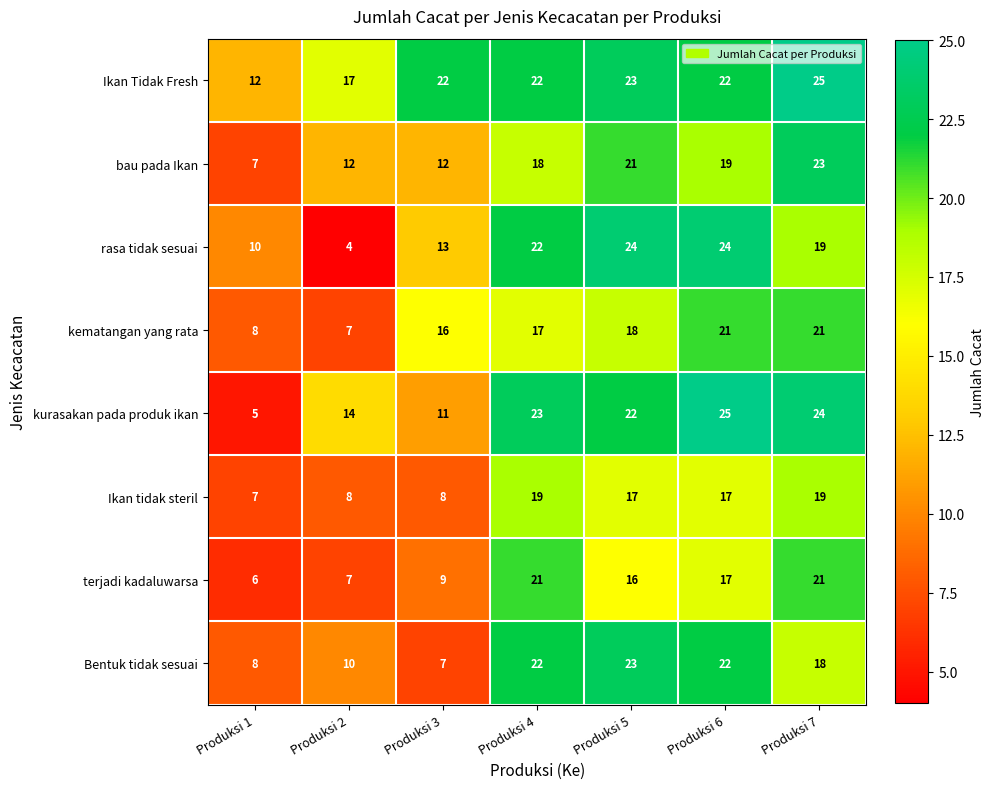

What is the difference between the highest and lowest values at Produksi 3?

15